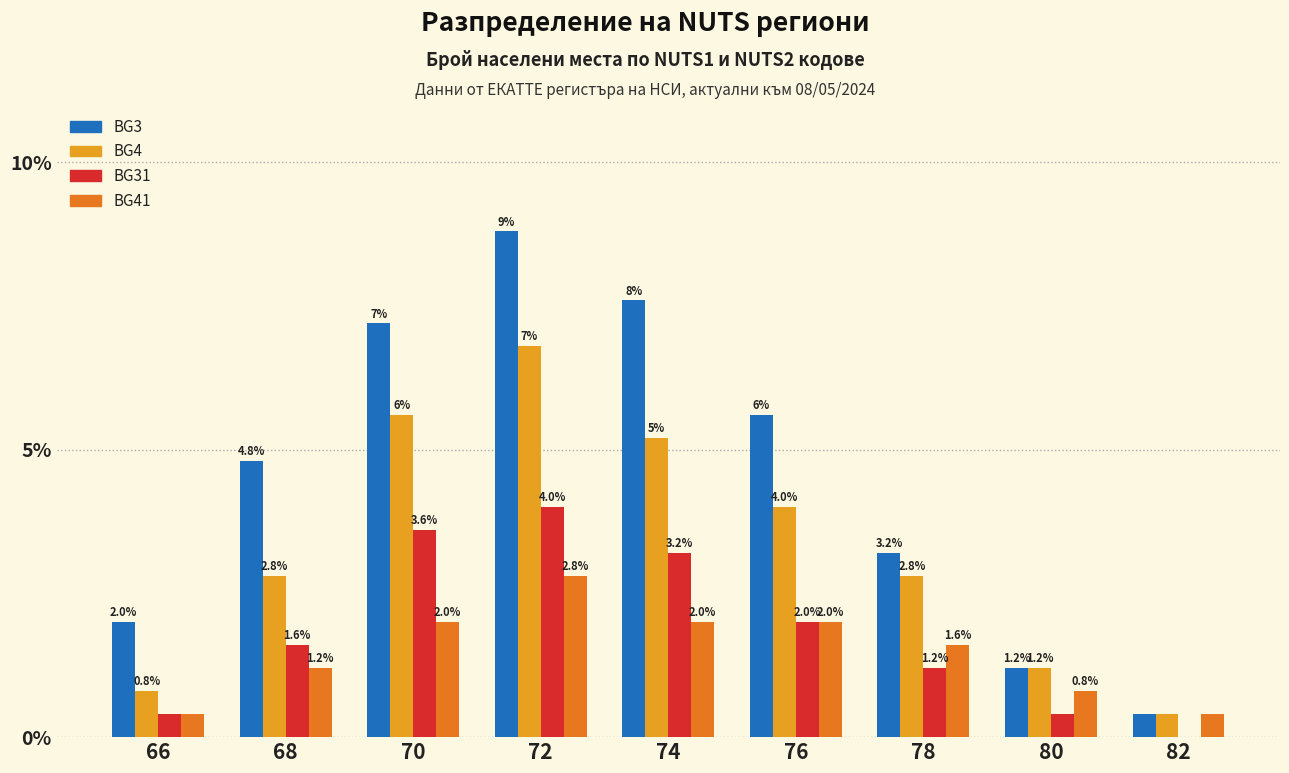

The value of BG4 at 80 is 1.6. True or false?

False